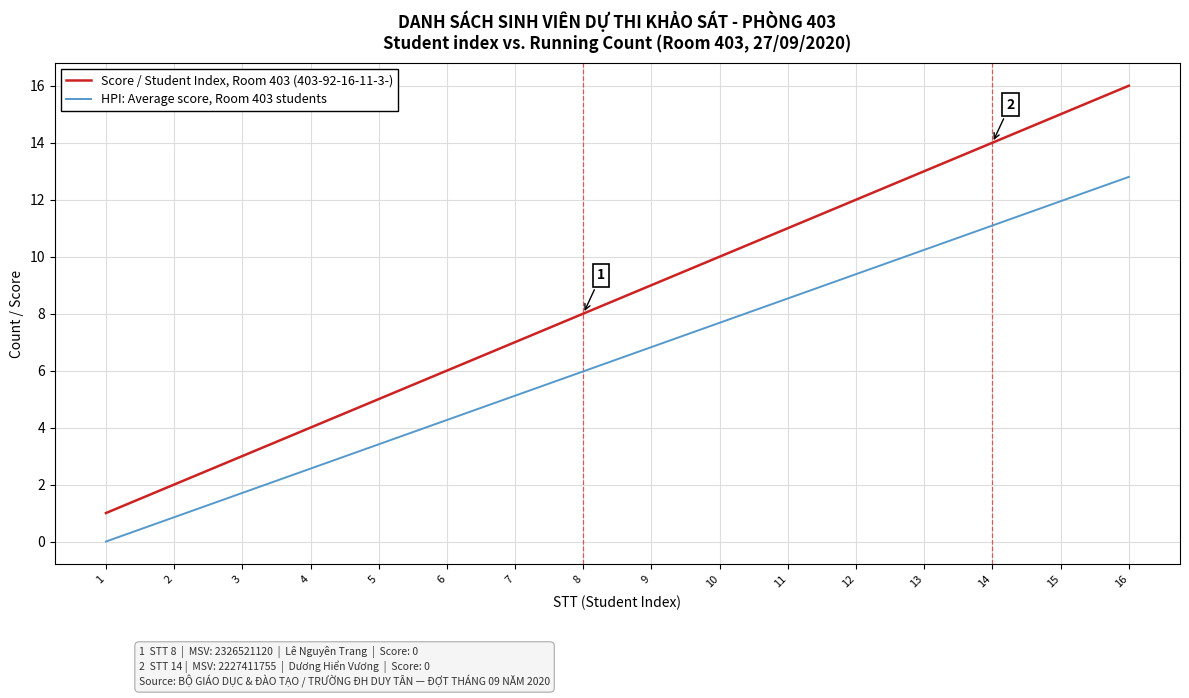

Reading left to right, what are all the values shown in this chart?

Score / Student Index, Room 403 (403-92-16-11-3-): 1.0	2.0	3.0	4.0	5.0	6.0	7.0	8.0	9.0	10.0	11.0	12.0	13.0	14.0	15.0	16.0
HPI: Average score, Room 403 students: 0.0	0.9	1.7	2.6	3.4	4.3	5.1	6.0	6.8	7.7	8.5	9.4	10.2	11.1	11.9	12.8